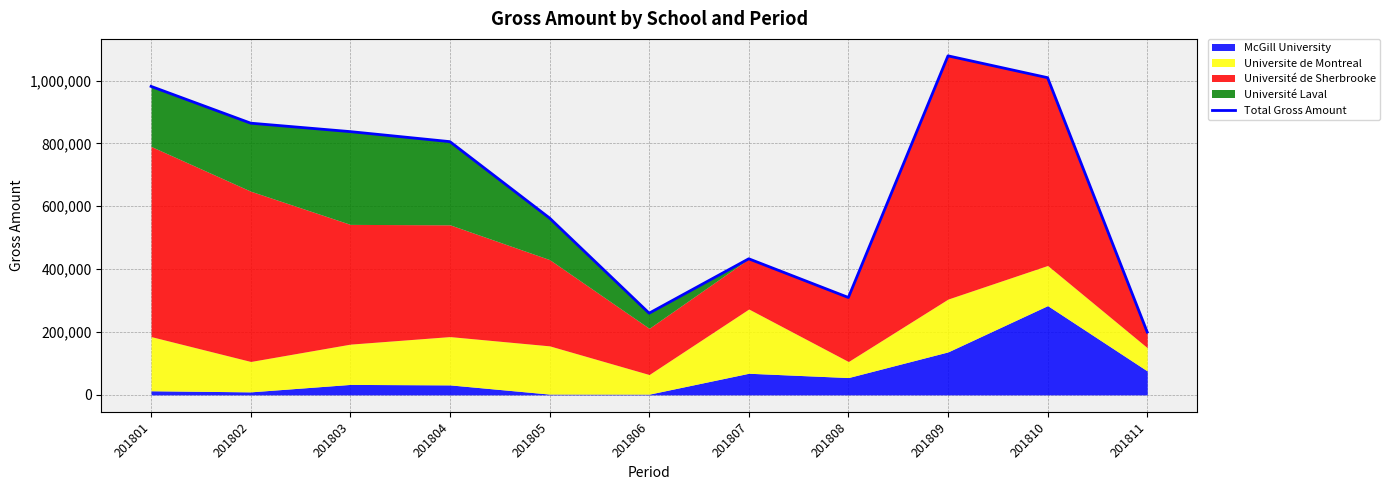

Read the value at 201809, to the nearest 100.

1078500